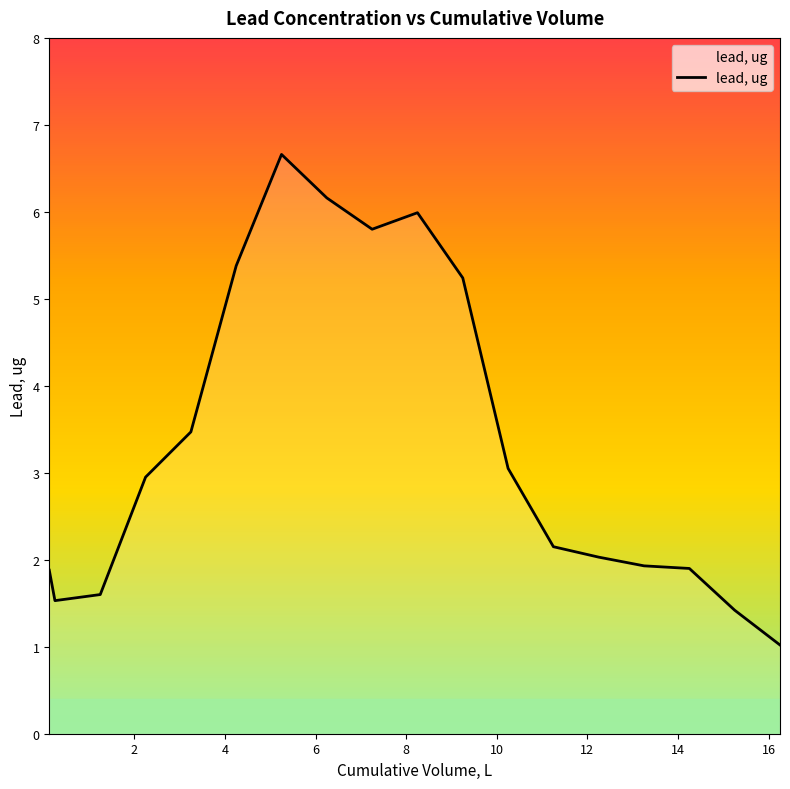

What is the difference between the maximum and minimum values?

5.6